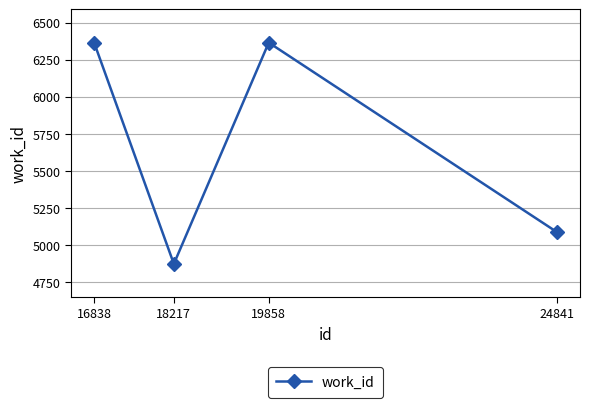

At which label is the value closest to 5619?

24841